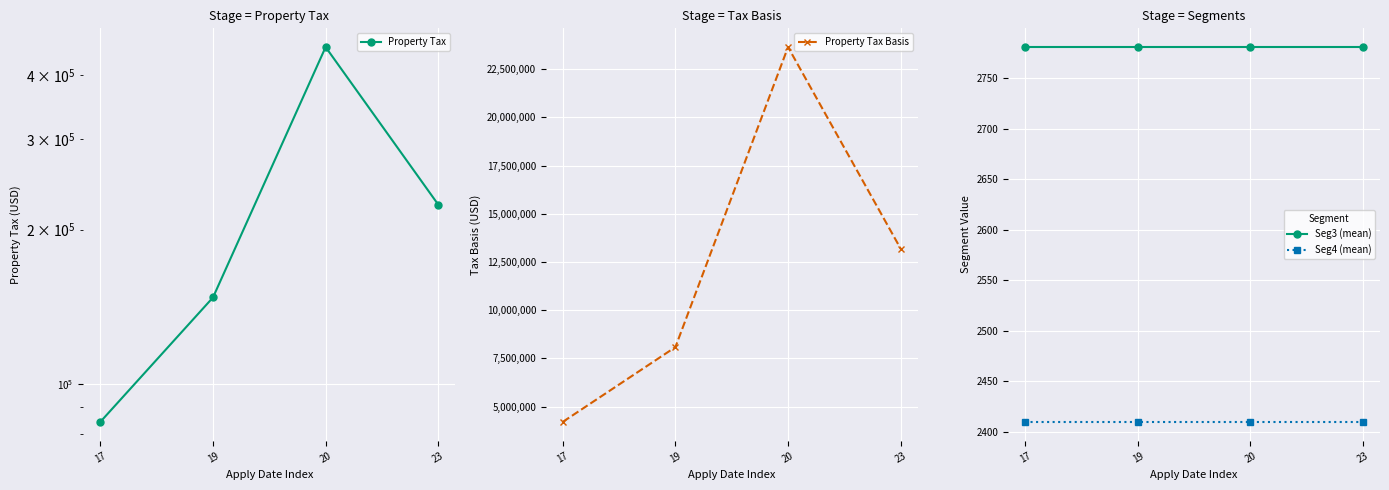

What is the total value across all series at 23?

13419260.1